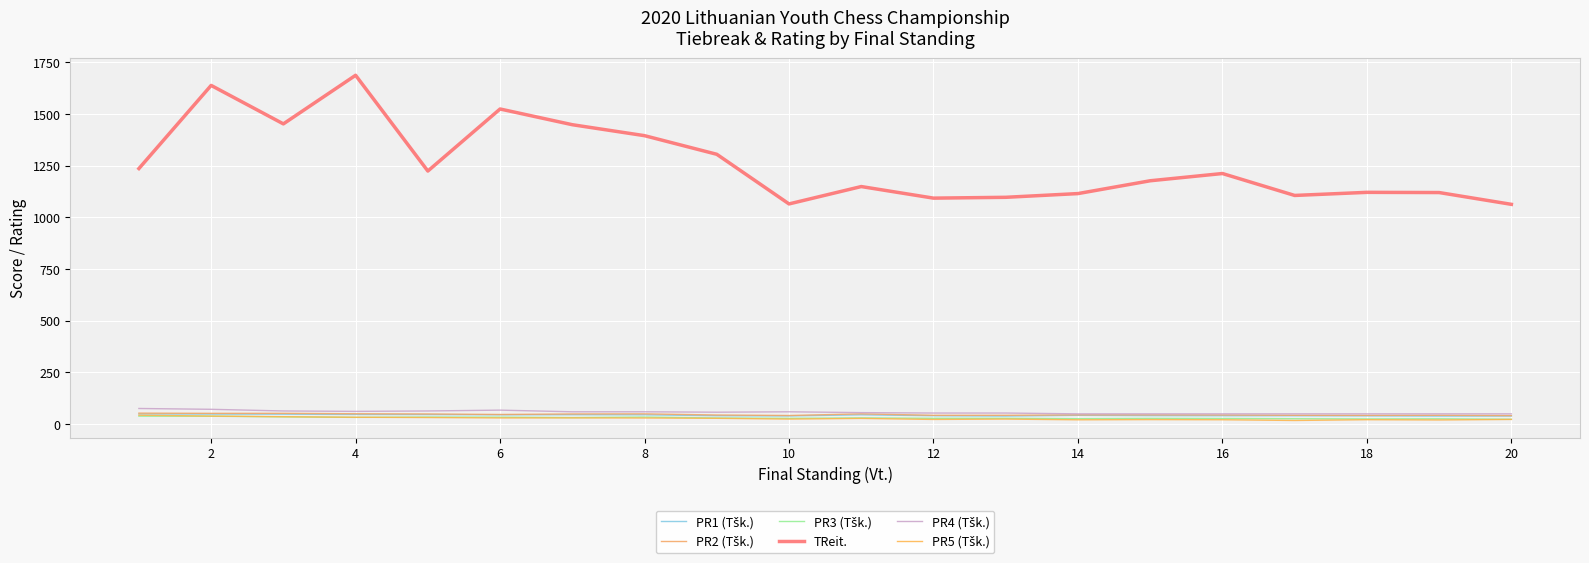

How many lines are shown in the chart?

6